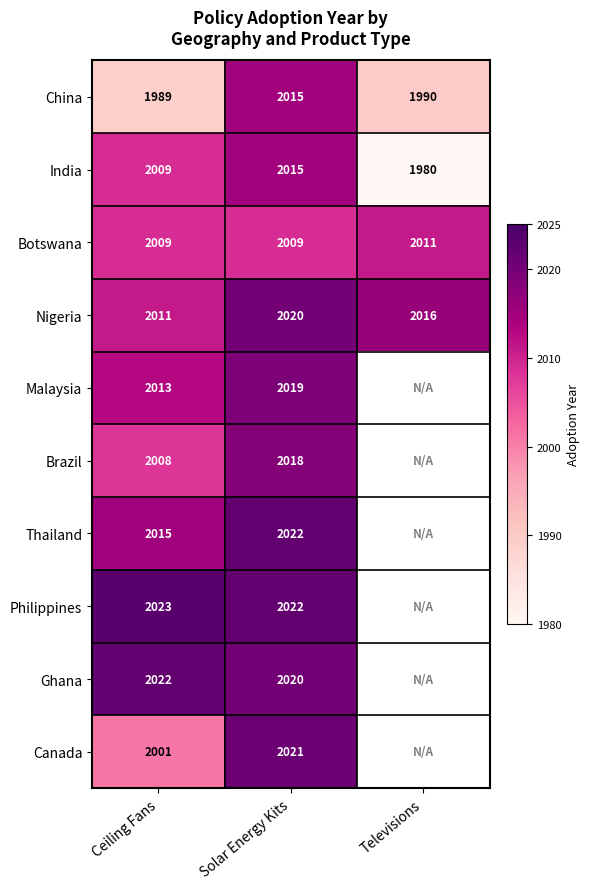

At which category does the chart reach its minimum across all series?

Televisions